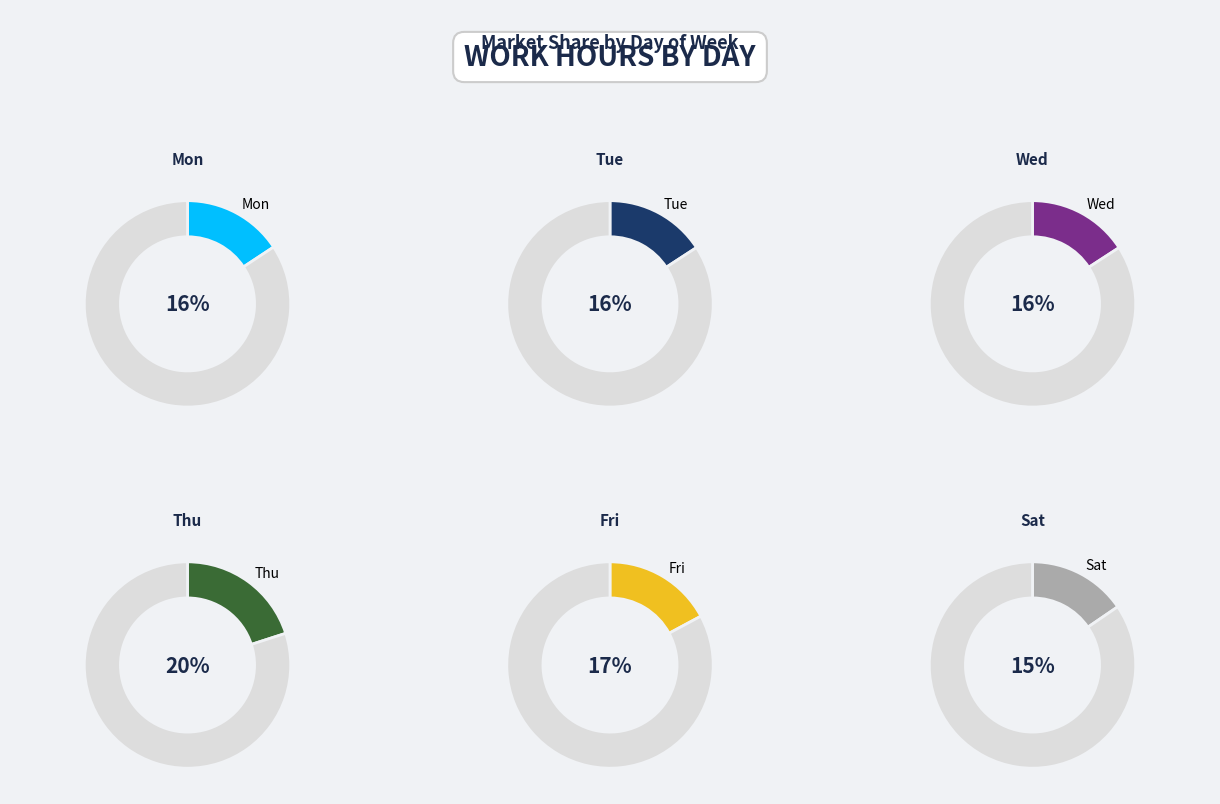

Between Wed and Thu, which is larger?

Thu